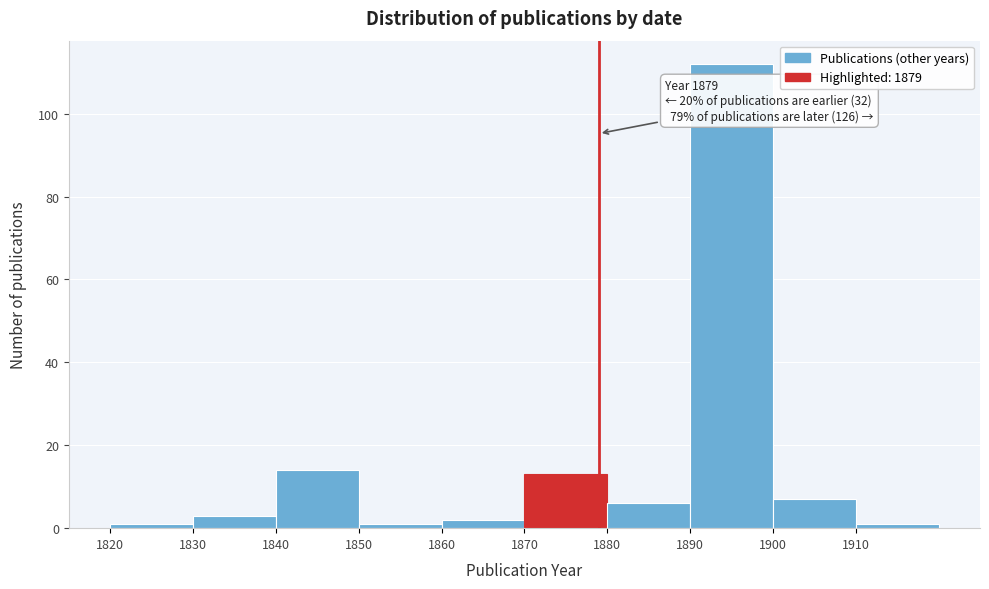

Over which range of the x-axis is the bar tallest?

1890 to 1900